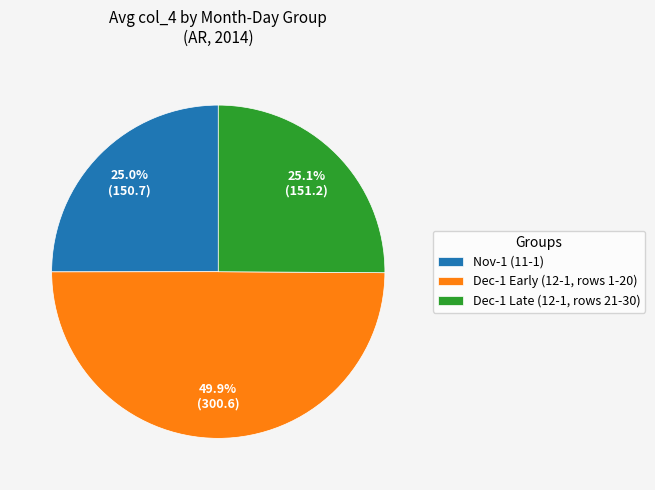

How many segments does this pie chart have?

3